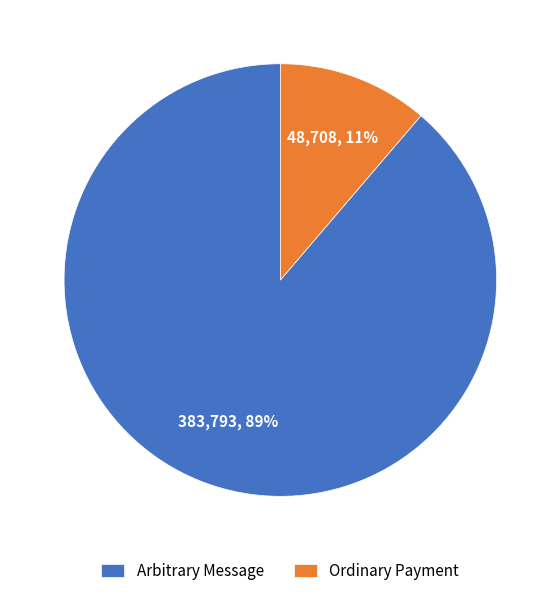

Rank the categories by value from lowest to highest.

Ordinary Payment, Arbitrary Message